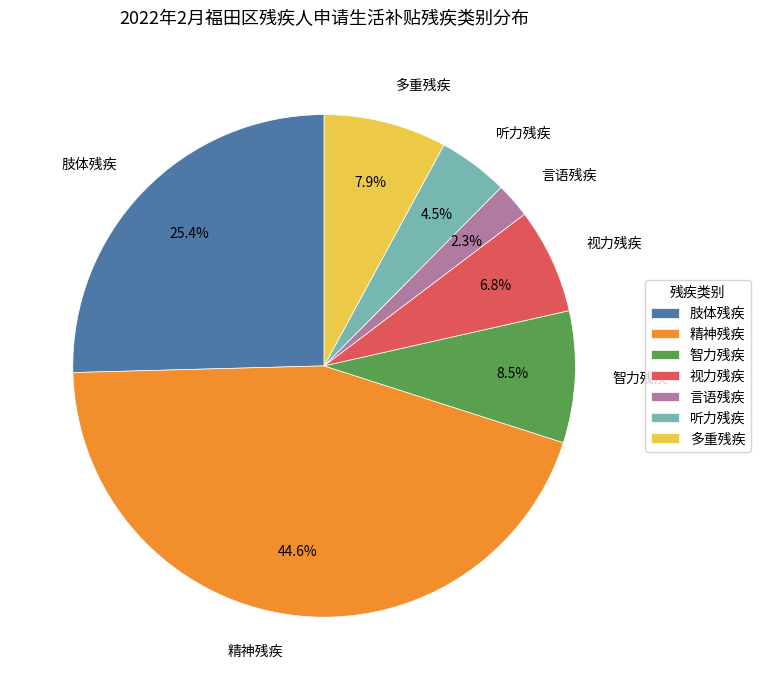

Combined, do 视力残疾 and 言语残疾 account for over 50%?

No